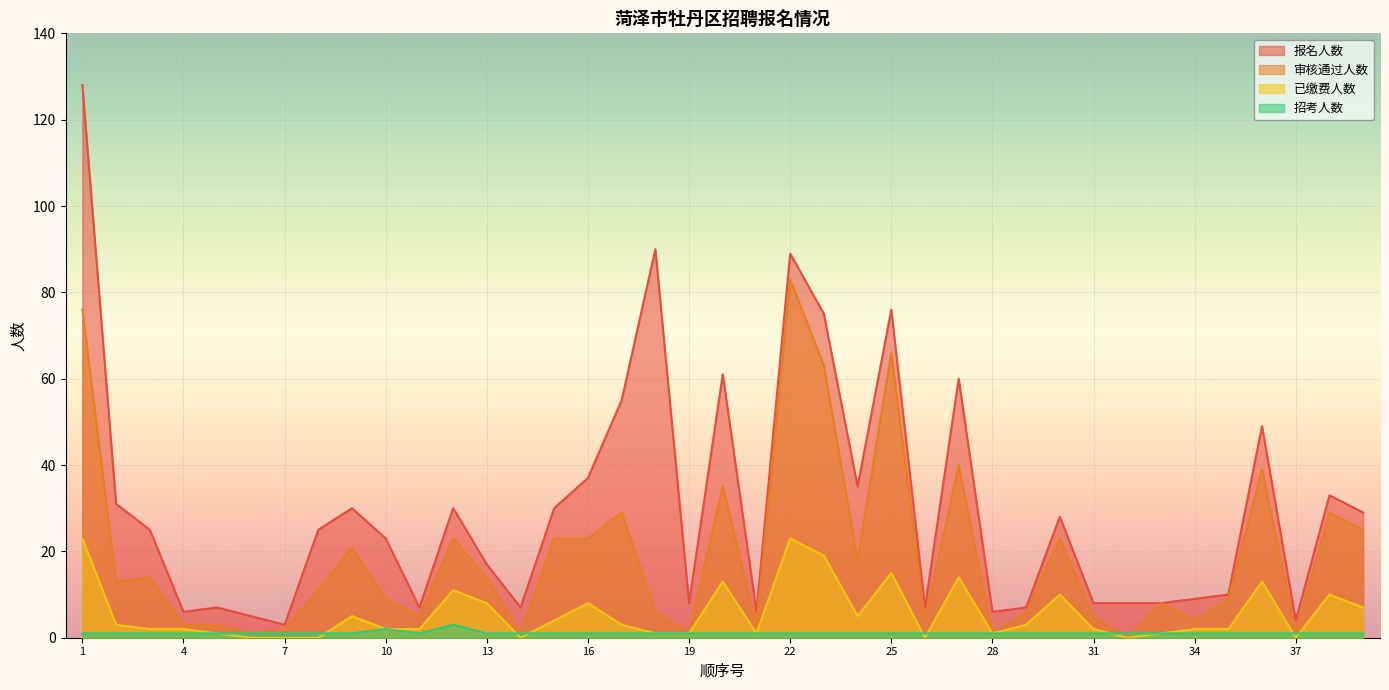

What is the sum of the 审核通过人数 values at 3 and 6?

15